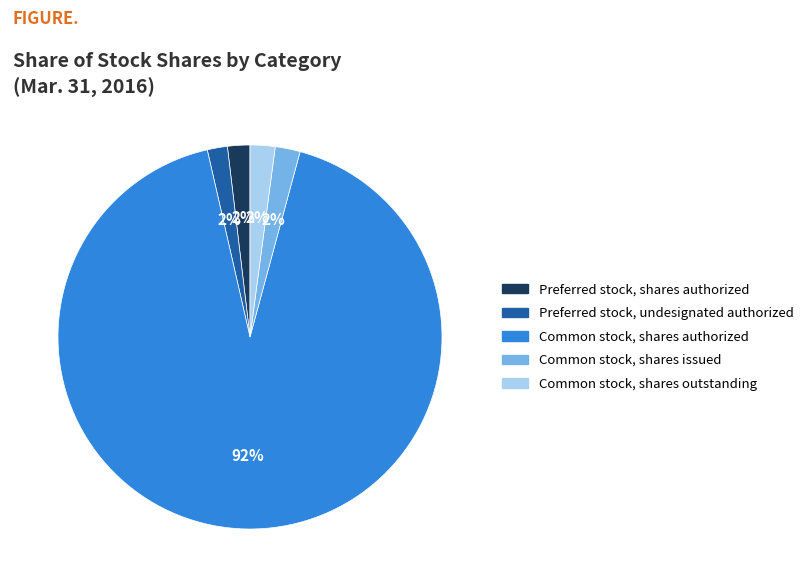

Is there a majority slice in this chart?

Yes